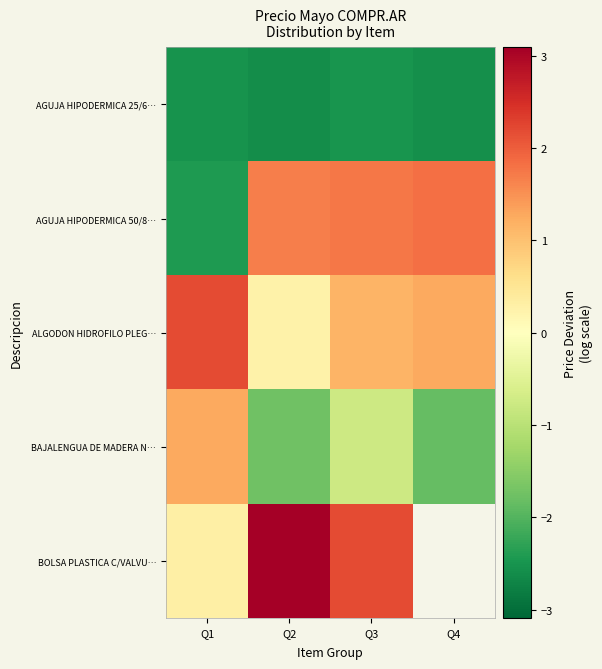

What is the spread (max minus min) of values at Q1?

4.7